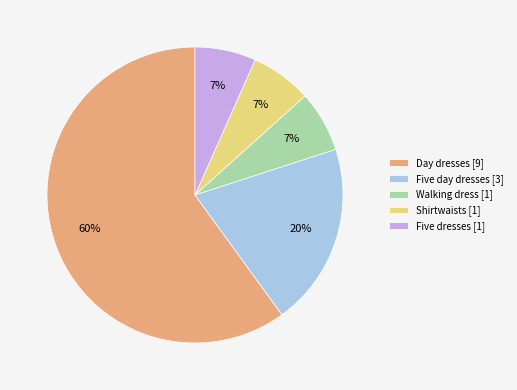

How many segments does this pie chart have?

5